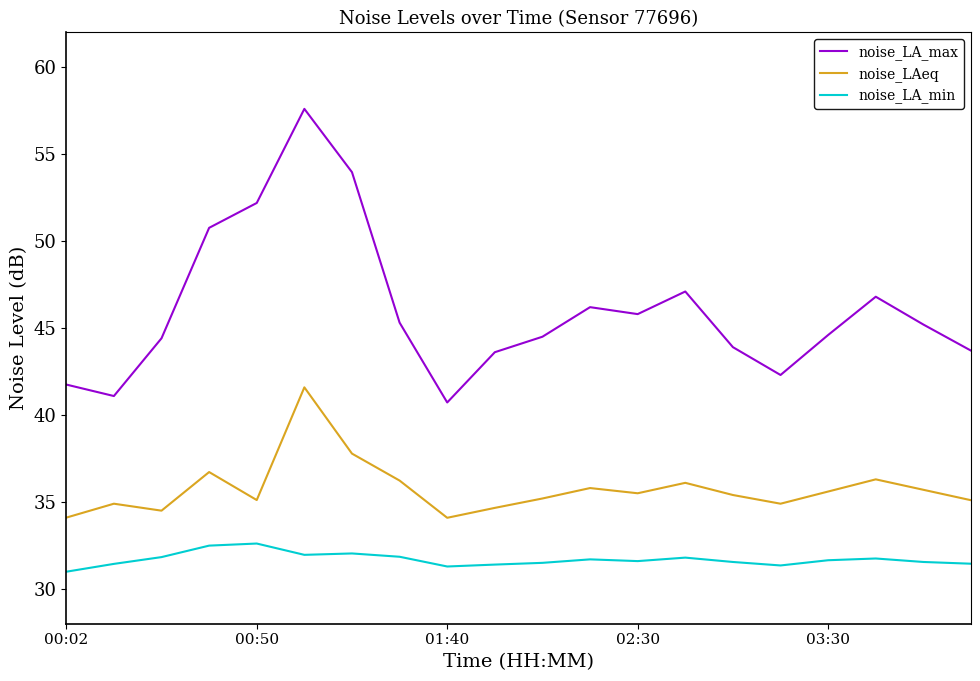

What is the maximum value for noise_LA_max?

57.6